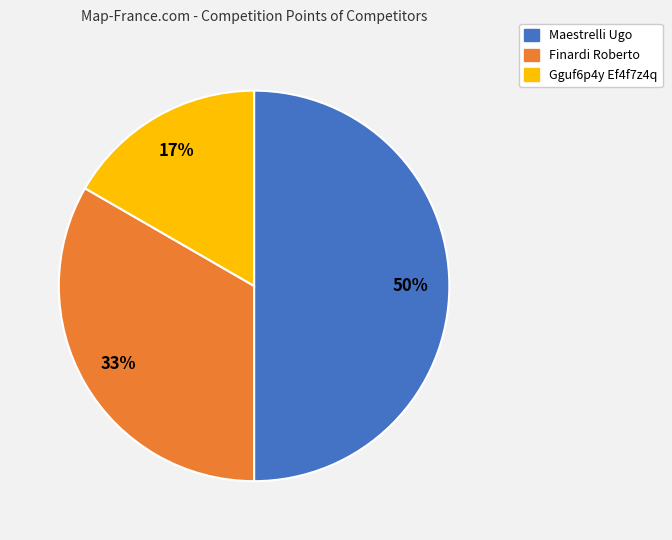

To the nearest percent, what is the difference between the largest and smallest slice percentages?

33%